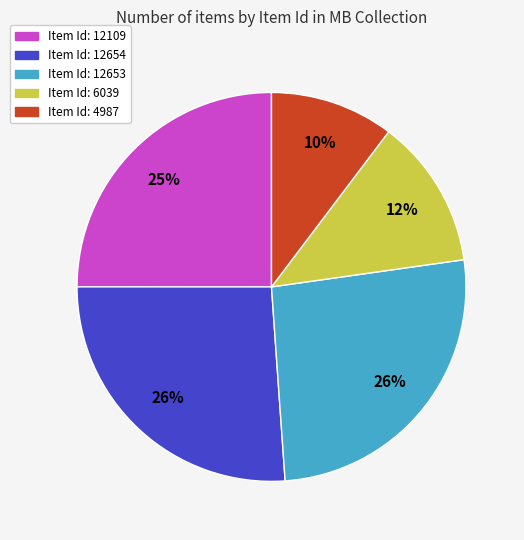

Is there any slice that represents more than half of the pie?

No